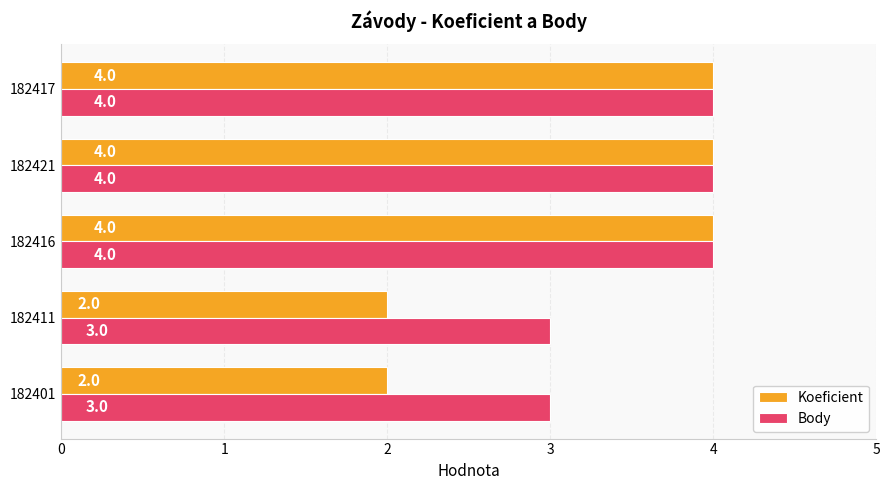

What are all the series names shown in the legend?

Koeficient, Body